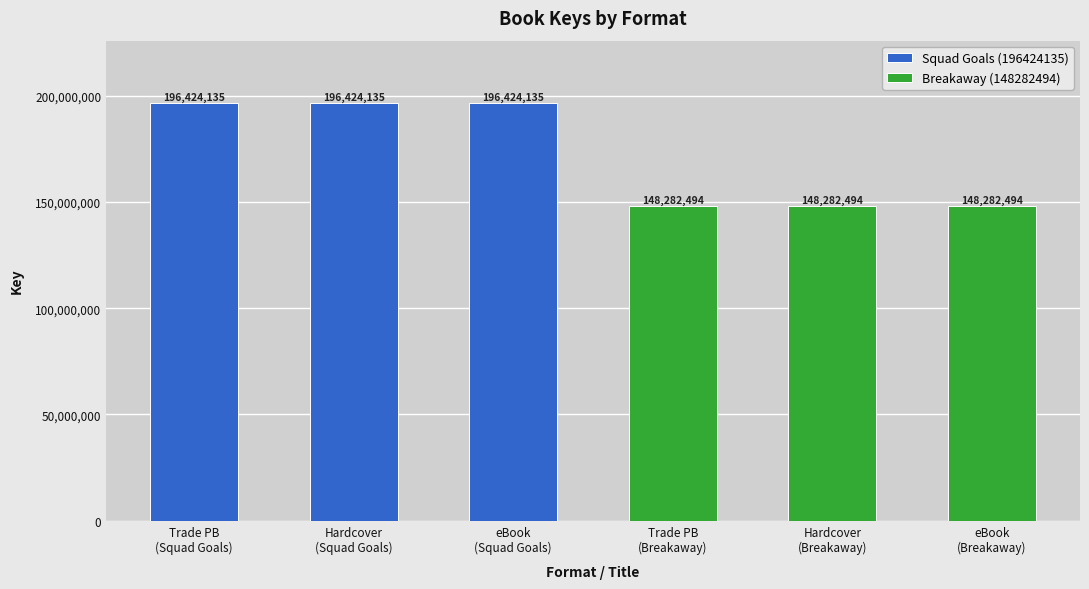

List the labels in order of value, largest first.

Trade Paperback (Squad Goals), Hardcover (Squad Goals), Fixed Layout eBook (Squad Goals), Trade Paperback (Breakaway), Hardcover (Breakaway), Fixed Layout eBook (Breakaway)